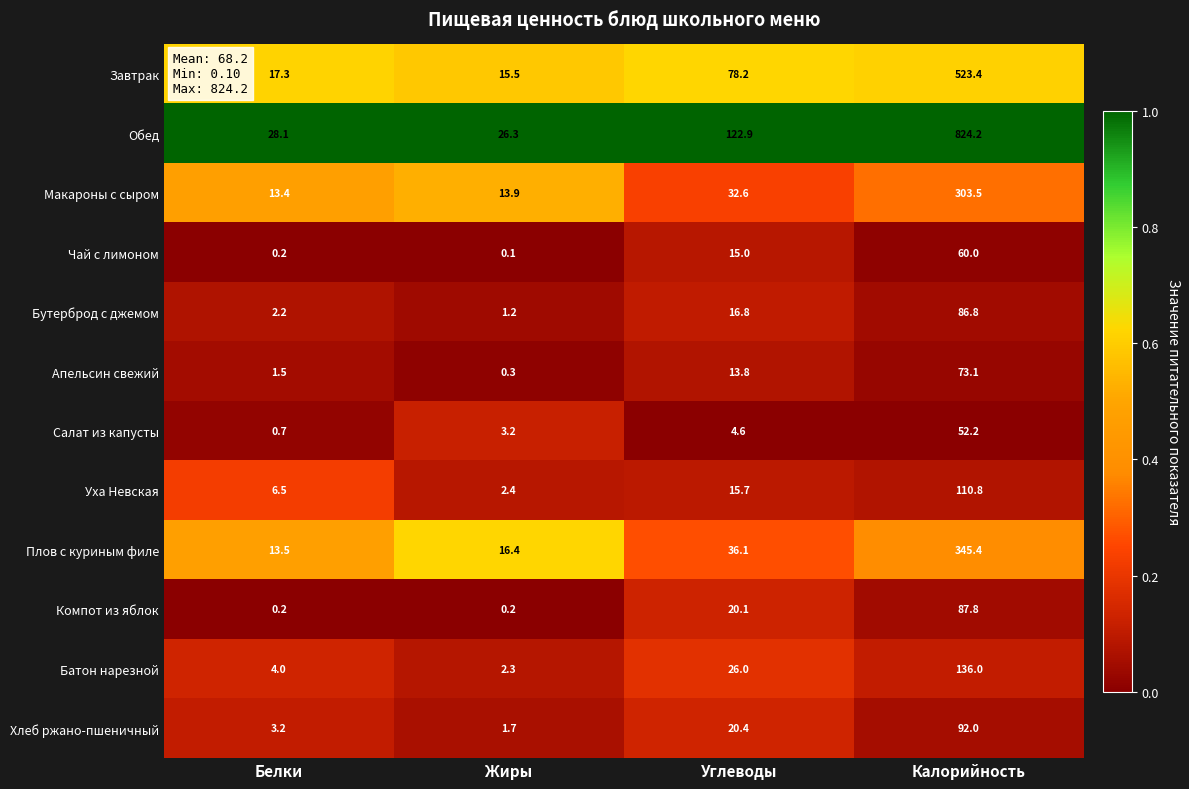

What is the difference between the maximum and minimum values in the Чай с лимоном series?

59.9